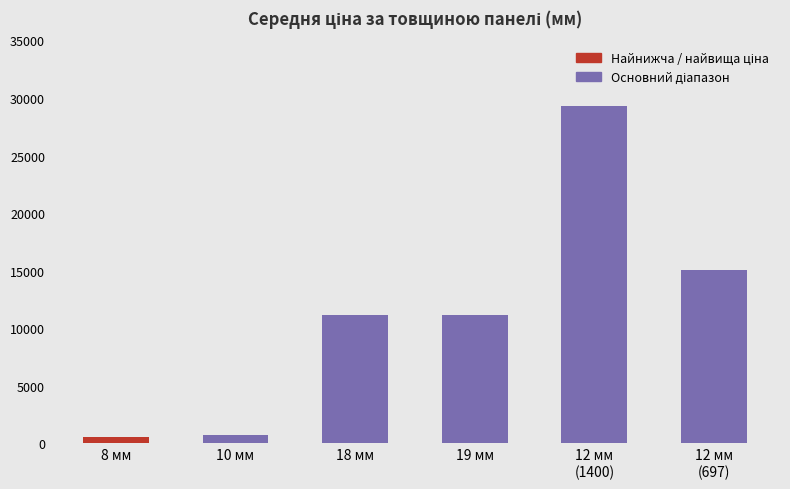

What is the maximum value shown in the chart?

29294.9